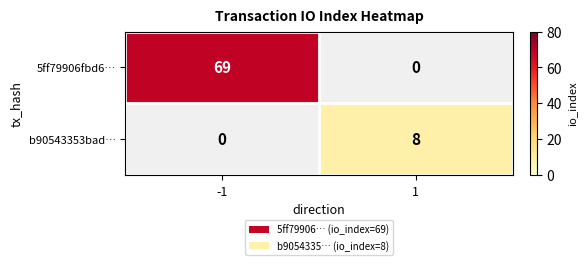

Is it true that b90543353bad… equals 2 at 1?

False